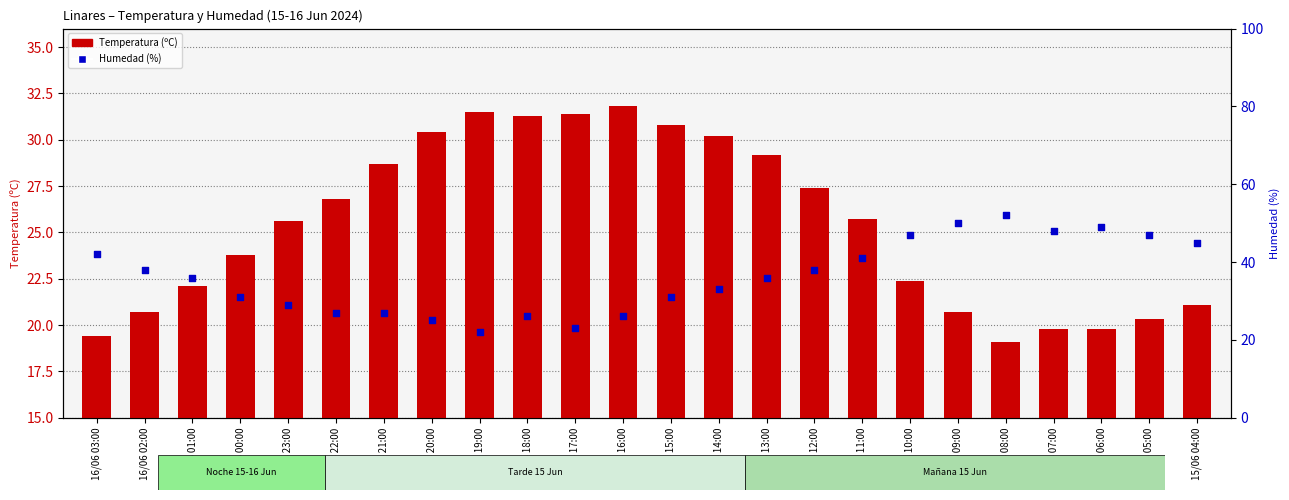

Which series has the largest total across all categories?

Humedad (%)